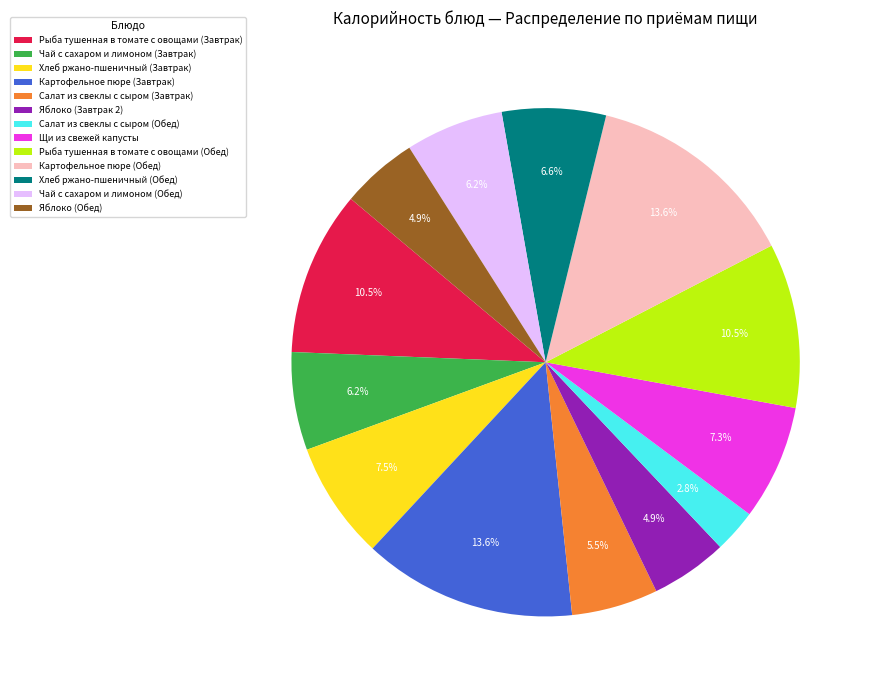

How many segments does this pie chart have?

13